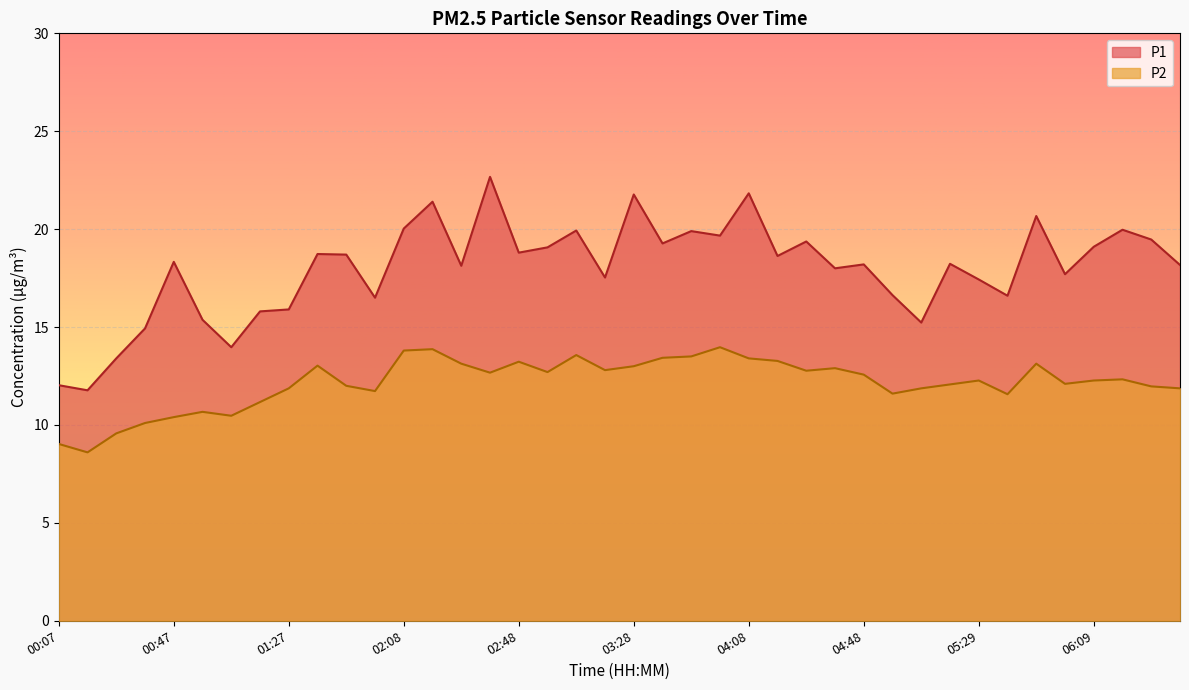

Which series changed the most between 05:18 and 06:19?

P1